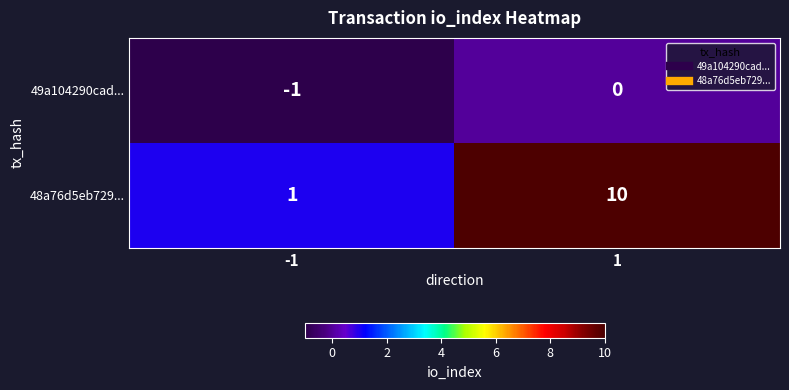

At 1, list the series in order from largest to smallest.

48a76d5eb729..., 49a104290cad...